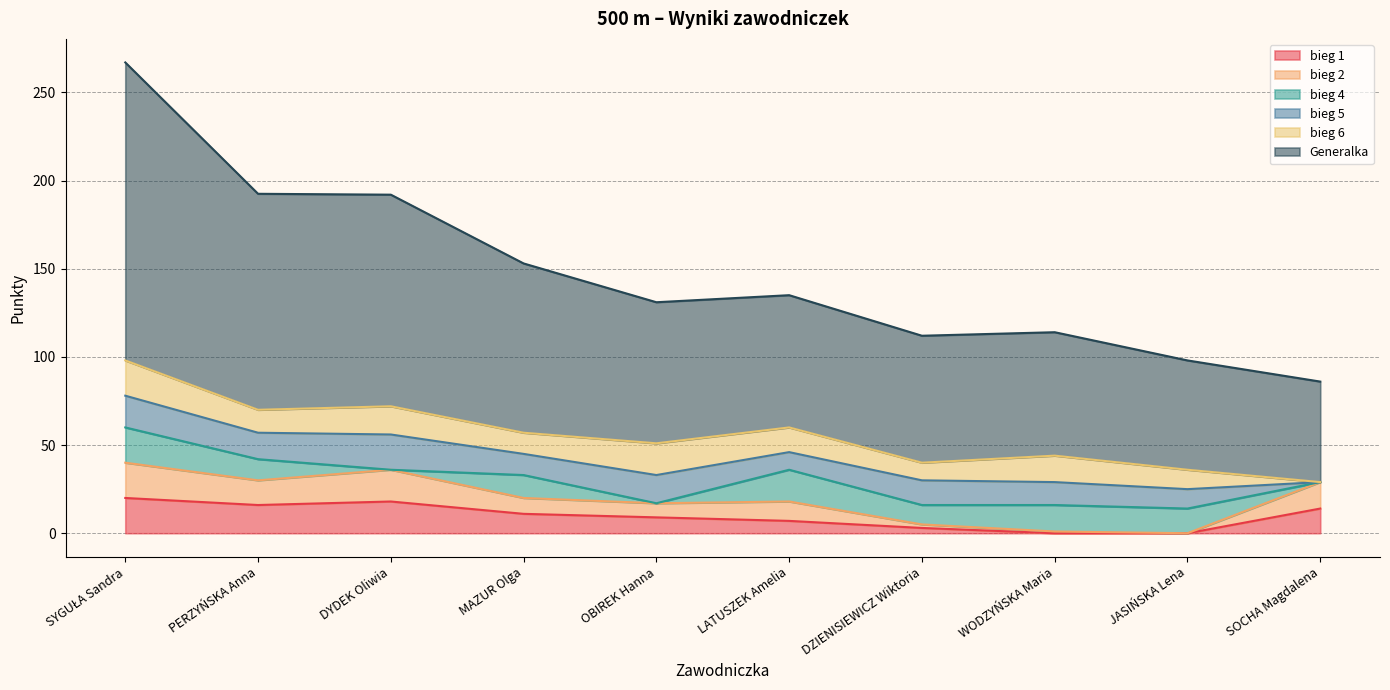

In bieg 2, how many points are lower than both neighbors (excluding endpoints)?

3